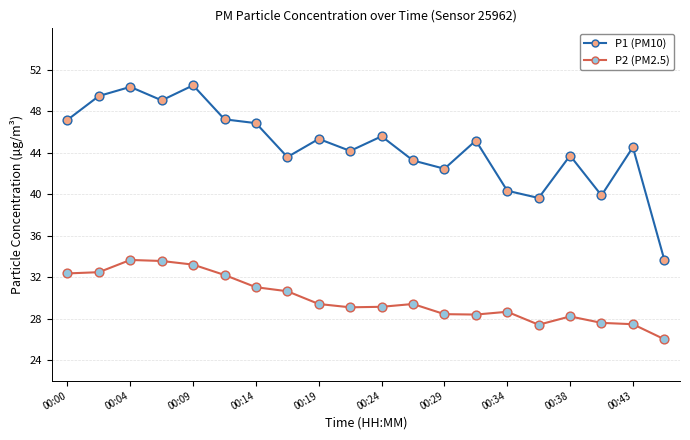

What is the greatest value displayed?

50.5